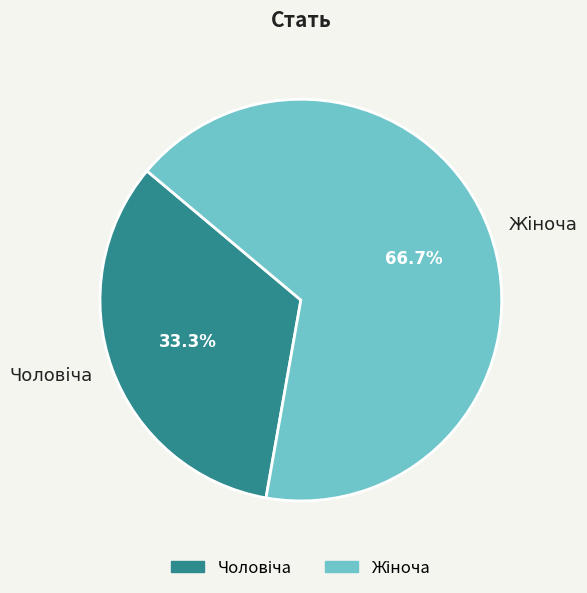

Is there a majority slice in this chart?

Yes